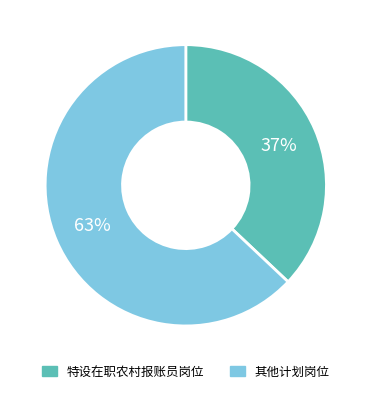

To the nearest percent, what is the difference between the 特设在职农村报账员岗位 and 其他计划岗位 slice percentages?

26%